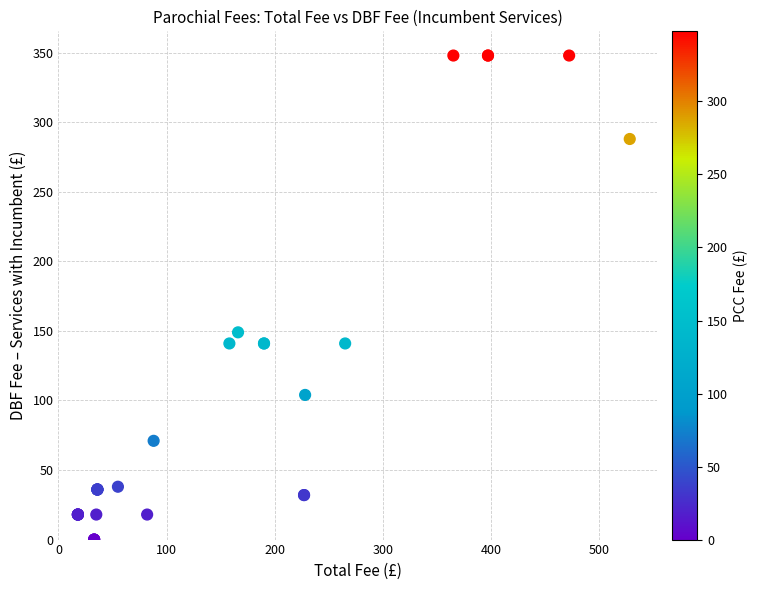

What Y value in the scatter plot is closest to 174?

149